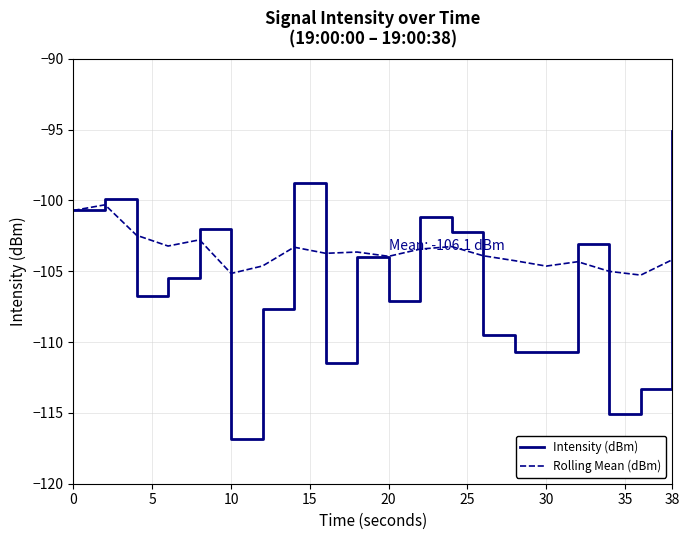

What is the smallest value displayed?

-116.8